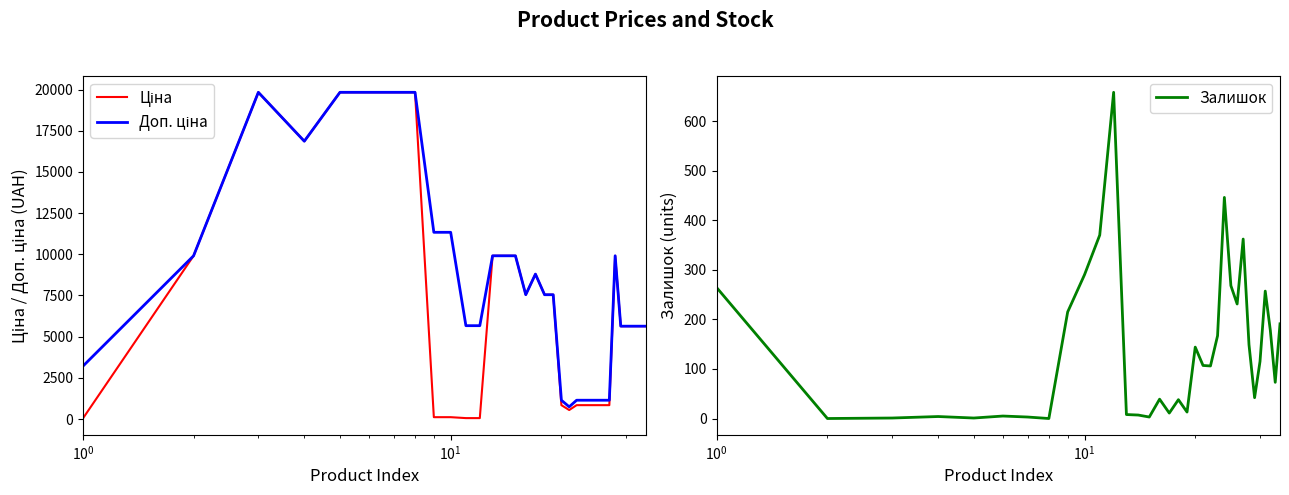

What is the label of the 25th point from the right?

9